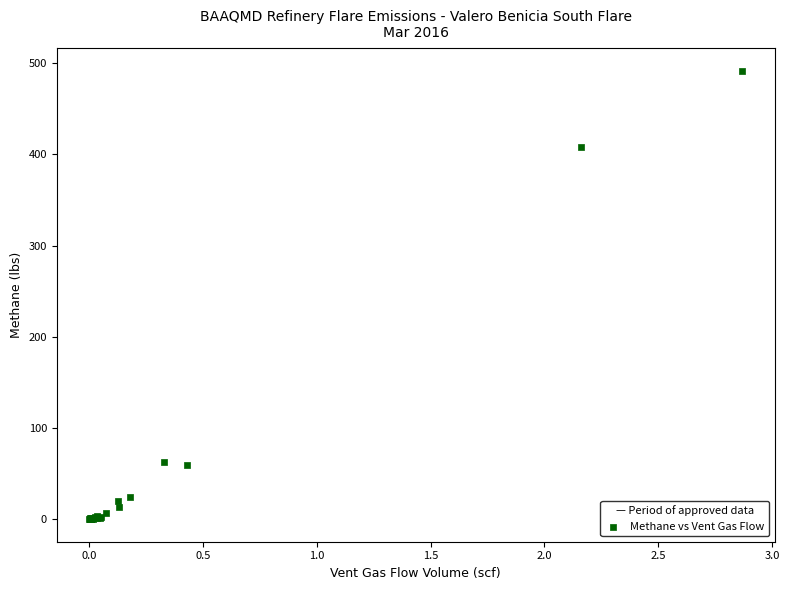

What Y value in the scatter plot is closest to 245?

407.9